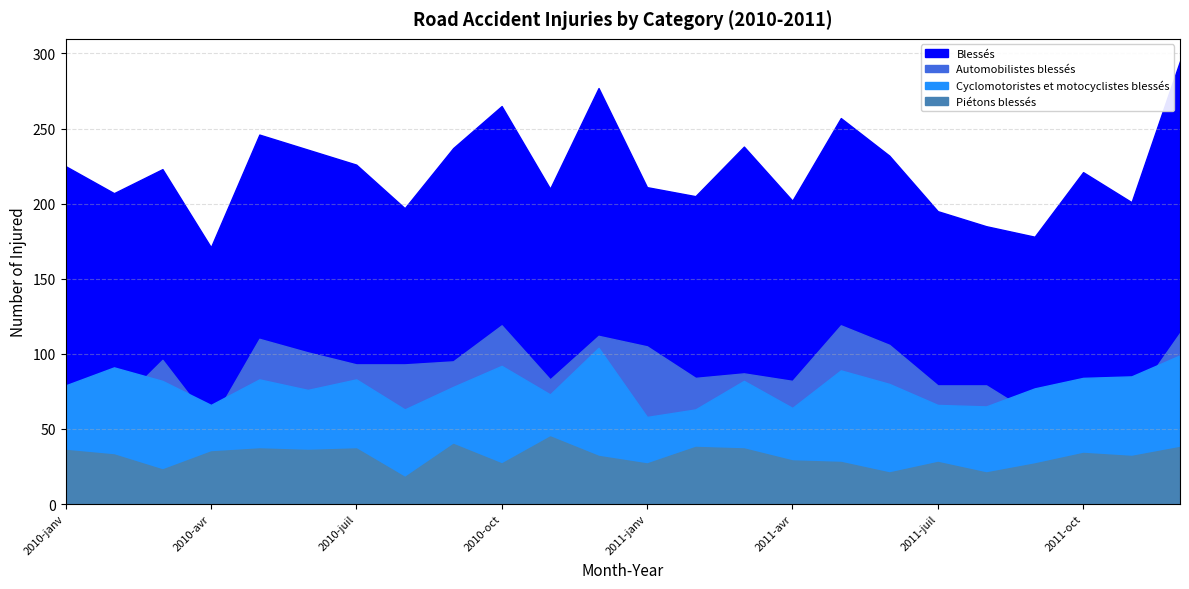

True or false: Automobilistes blessés has a value of 96 at 2010-févr.

False